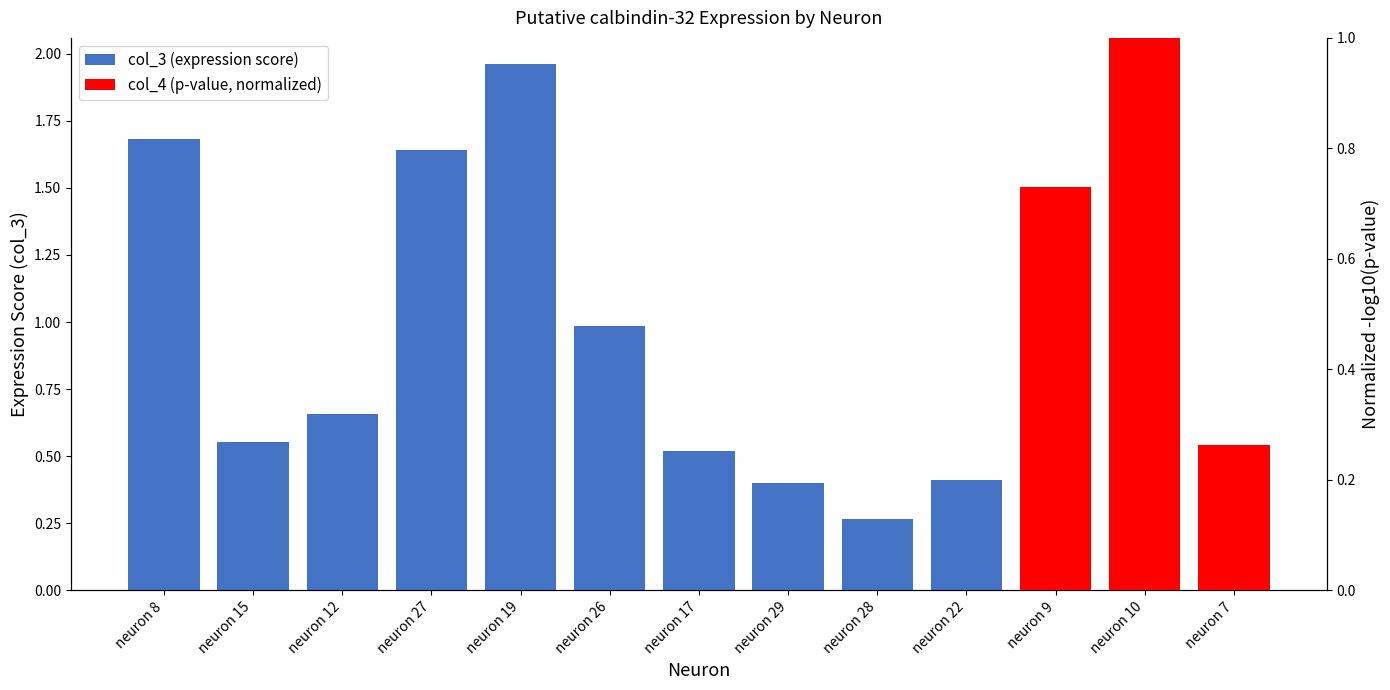

What is the label of the 4th bar from the left?

neuron 27